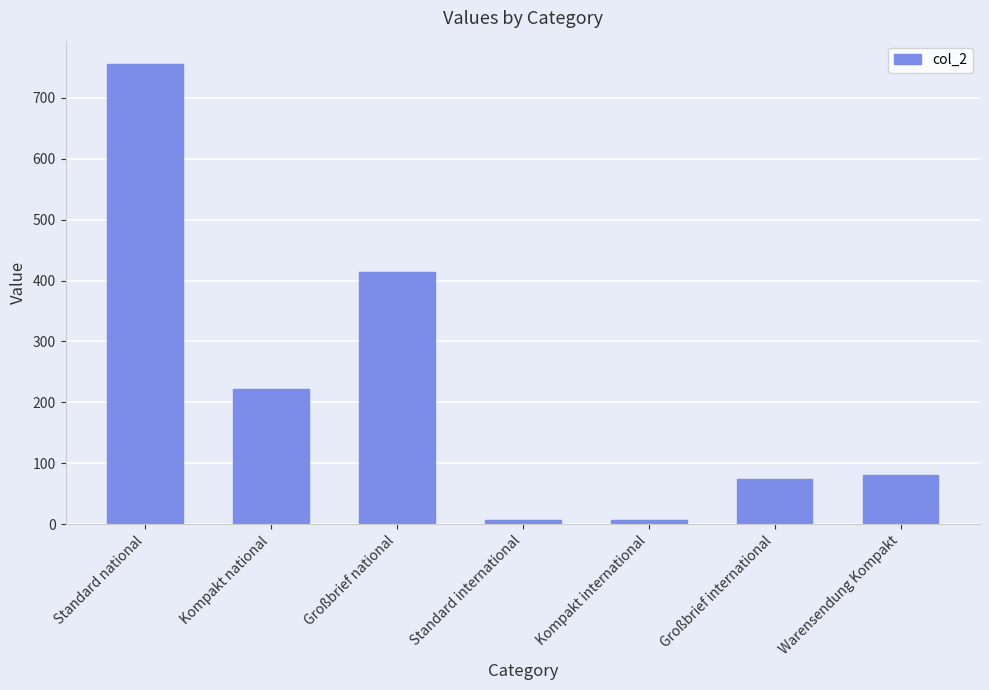

What value does the data have at Standard national?

756.1